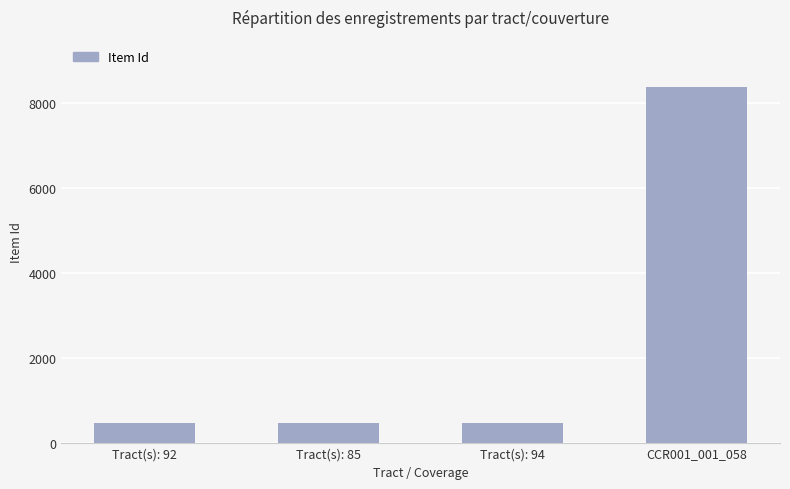

Count the number of data series in this chart.

1